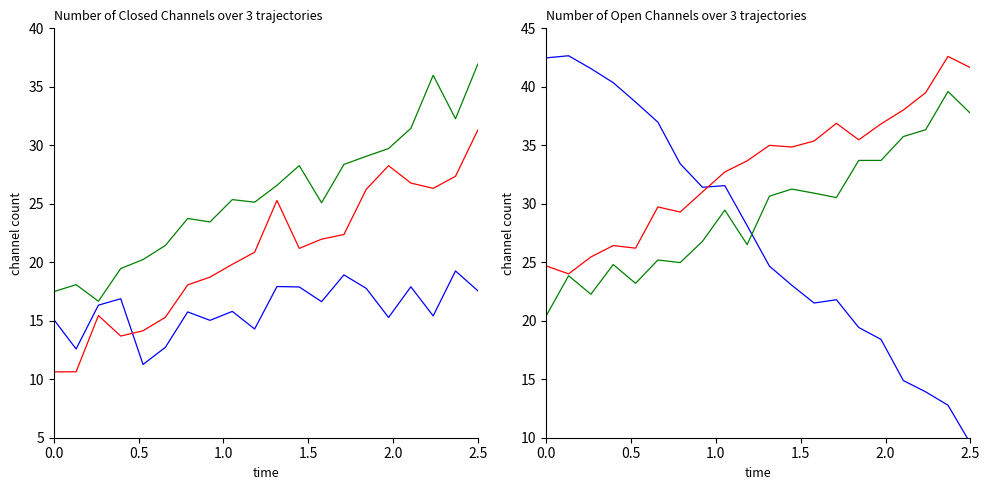

What is the difference between the maximum and minimum values in the col_10 series?

20.3